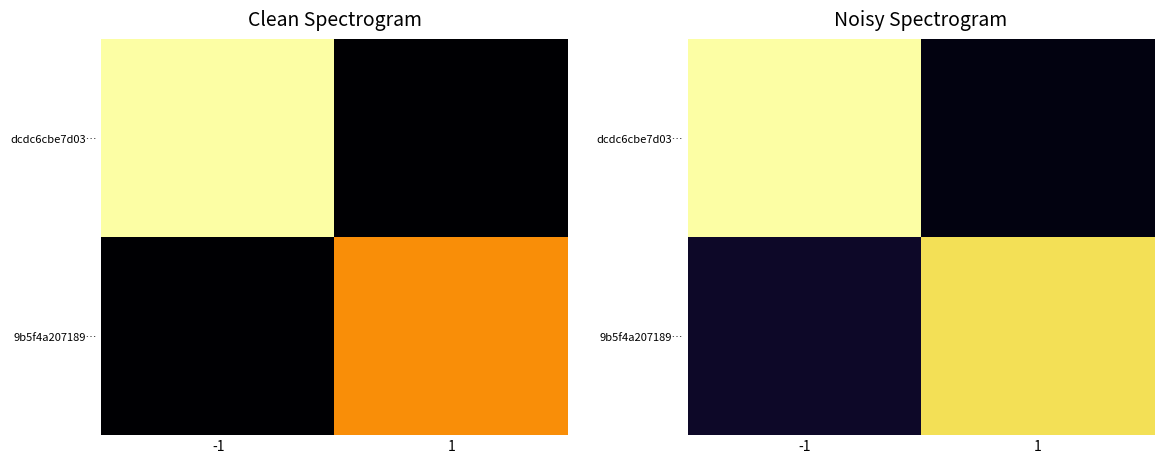

Which series has the largest total across all categories?

dcdc6cbe7d03…